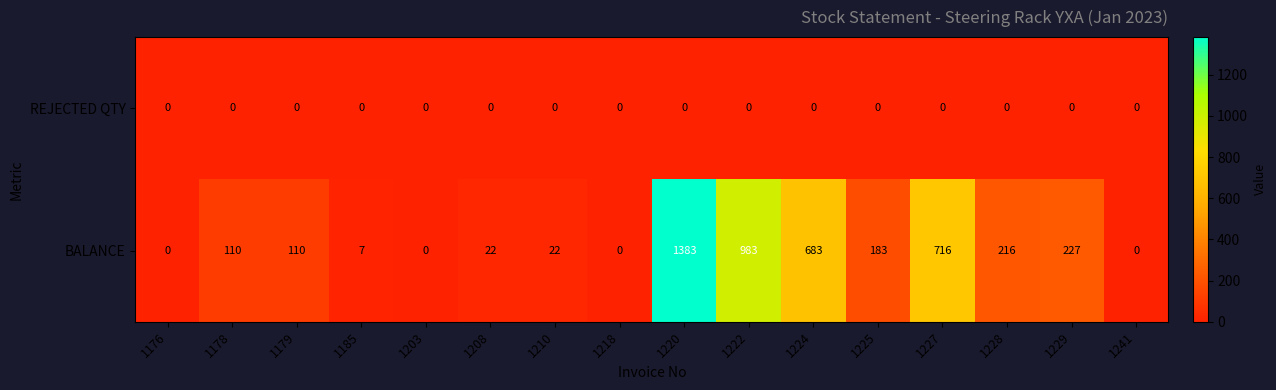

List the series in order of their peak value, highest first.

BALANCE, REJECTED QTY